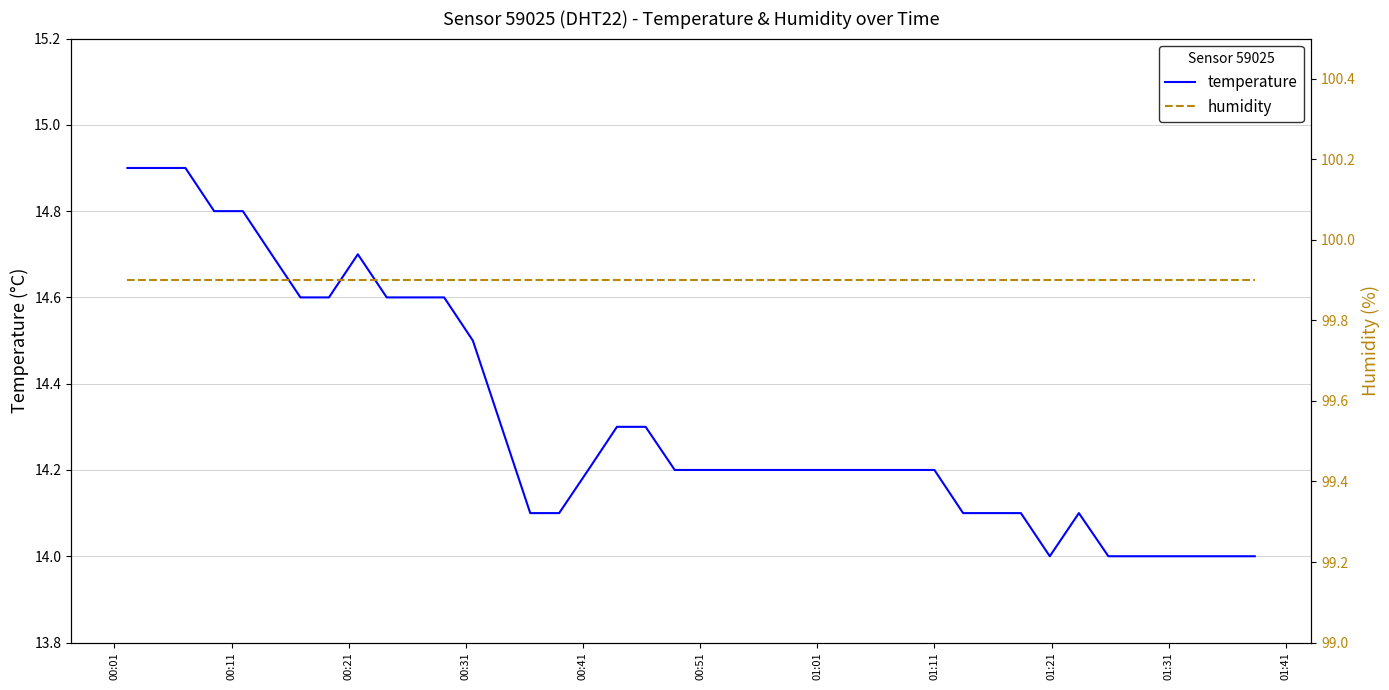

The temperature series shows 4.1 at 36. True or false?

False